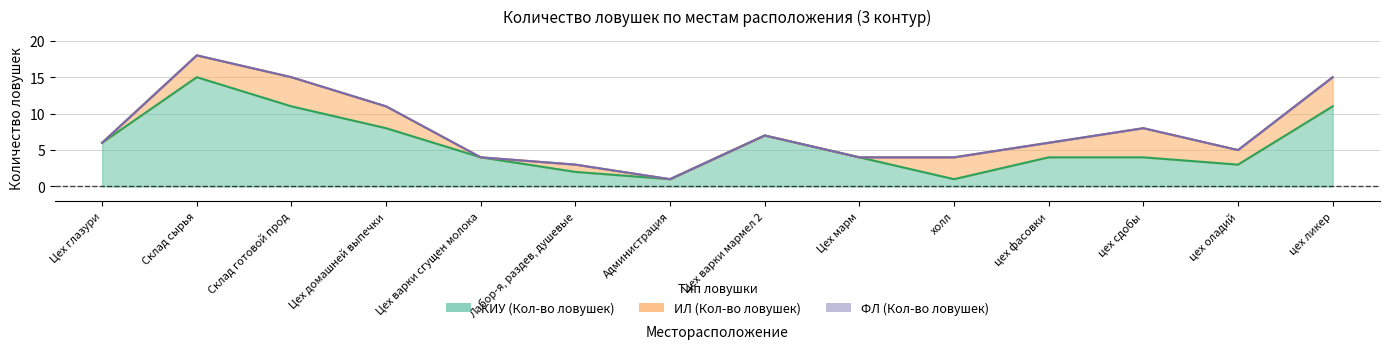

What is the highest value of the КИУ (Кол-во ловушек) series?

15